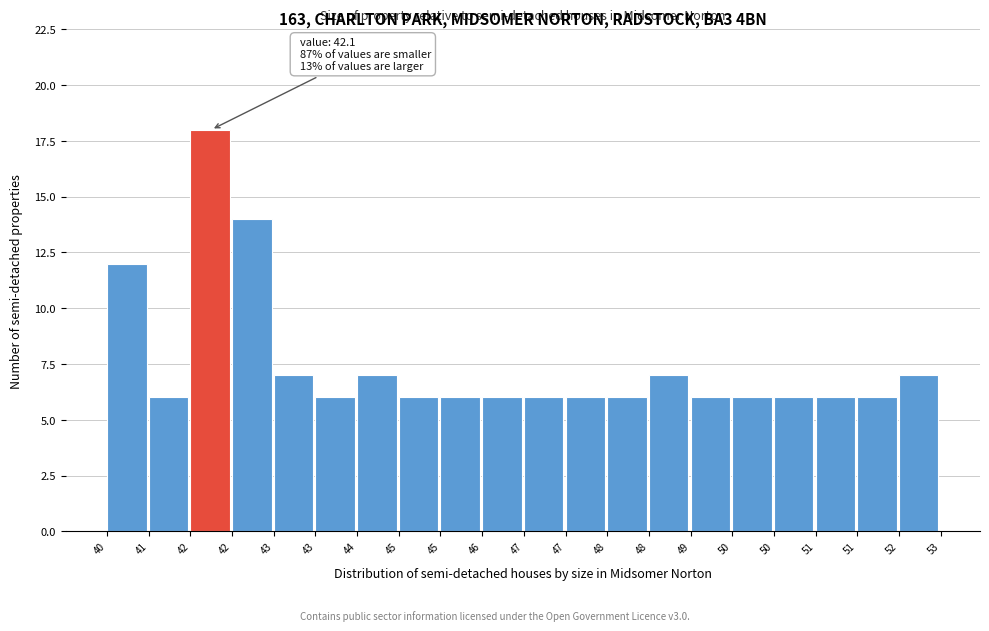

How many bars are there in total?

20